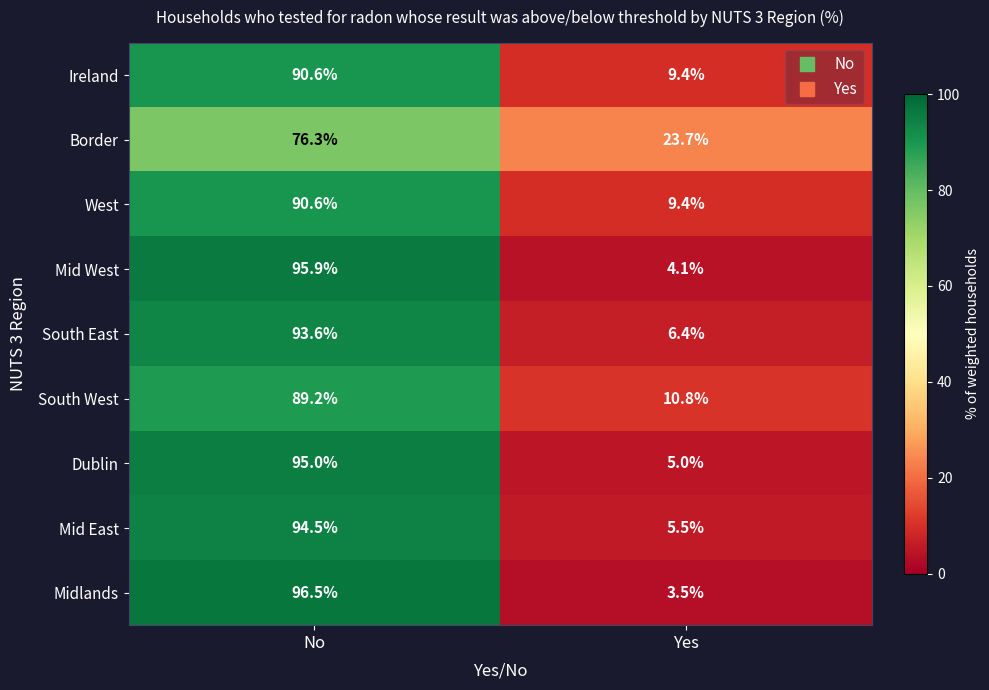

Reading left to right, list all the values displayed in this chart.

Ireland: No=90.6	Yes=9.4
Border: No=76.3	Yes=23.7
West: No=90.6	Yes=9.4
Mid West: No=95.9	Yes=4.1
South East: No=93.6	Yes=6.4
South West: No=89.2	Yes=10.8
Dublin: No=95.0	Yes=5.0
Mid East: No=94.5	Yes=5.5
Midlands: No=96.5	Yes=3.5